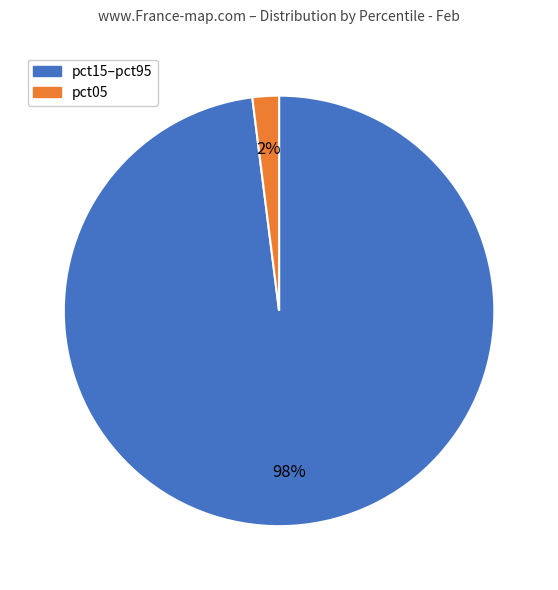

Which category has the smallest portion of the pie?

pct05